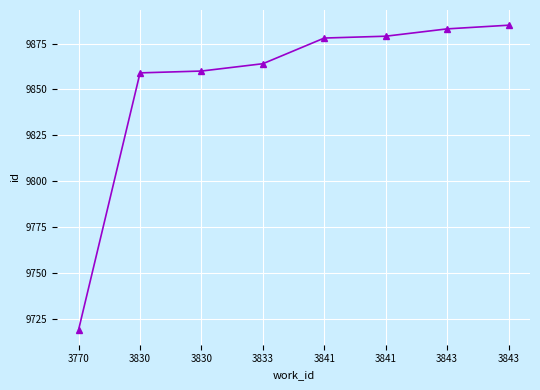

How many data points are less than 9878?

4